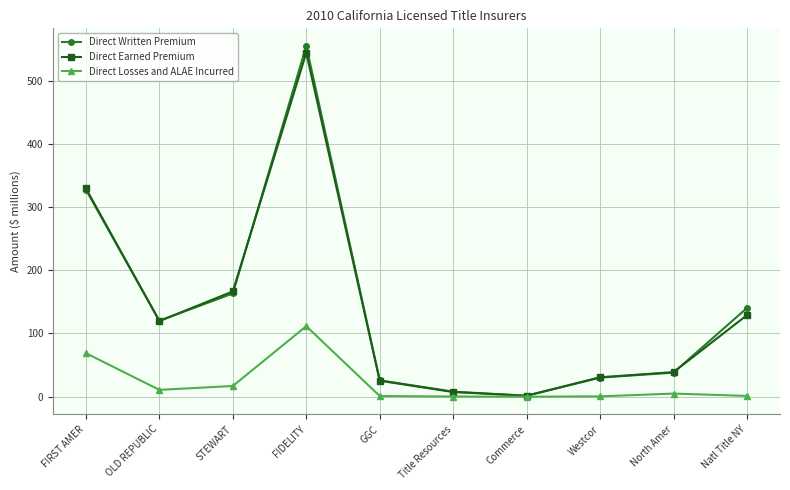

What position from the right is STEWART?

8